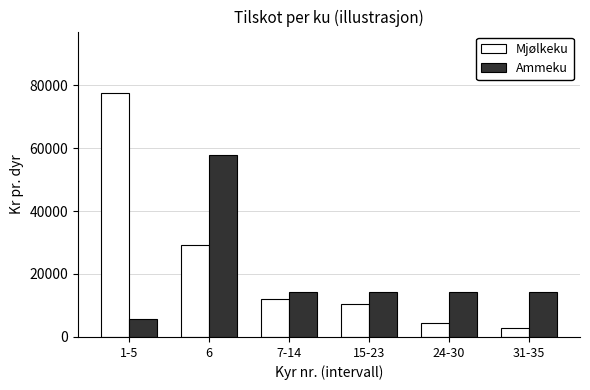

How many bars are there in total?

12